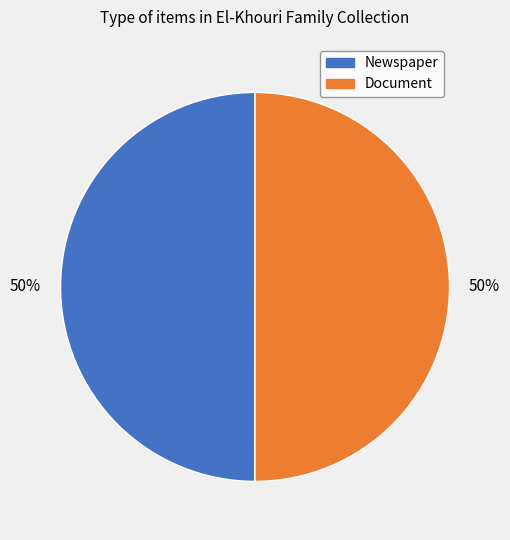

To the nearest percent, what is the average slice percentage?

50%